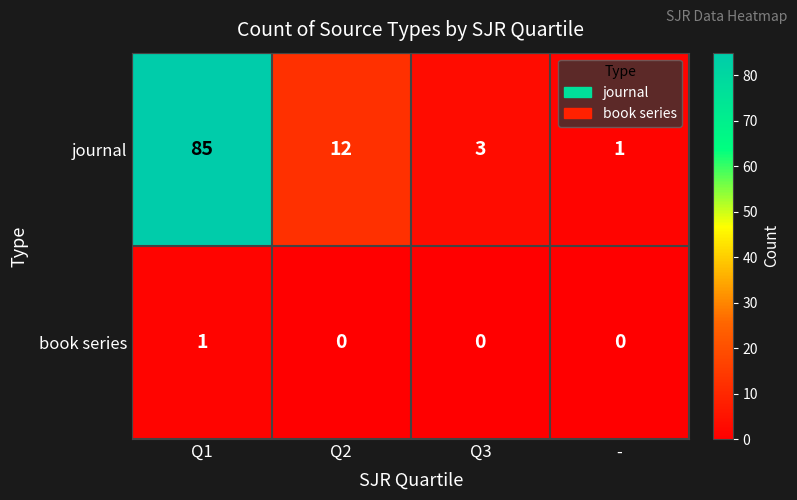

Which series has the largest range (max minus min)?

journal